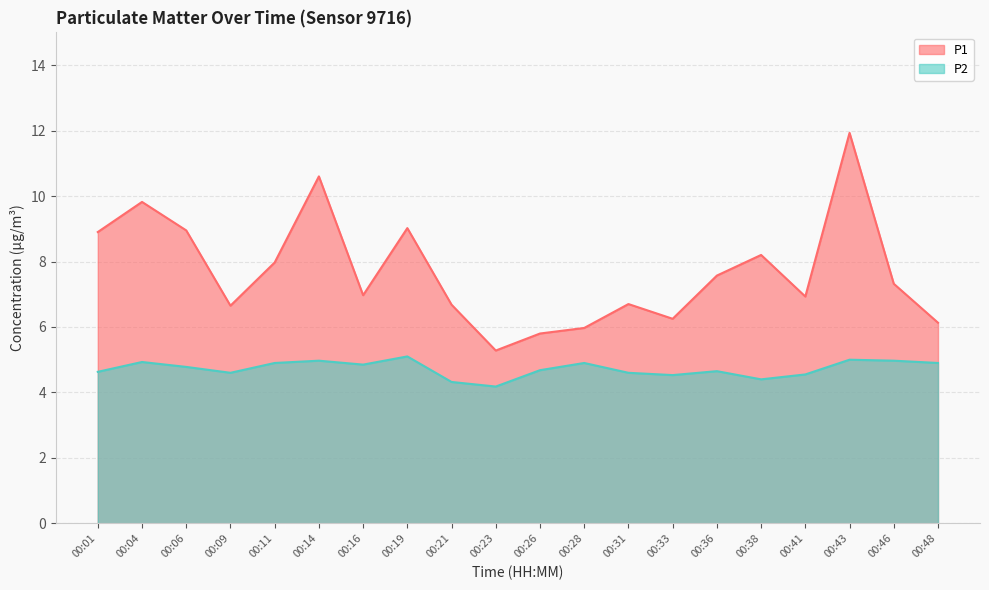

Reading left to right, what are all the values shown in this chart?

P1: 8.9	9.8	8.9	6.7	8.0	10.6	7.0	9.0	6.7	5.3	5.8	6.0	6.7	6.2	7.6	8.2	6.9	11.9	7.3	6.1
P2: 4.6	4.9	4.8	4.6	4.9	5.0	4.8	5.1	4.3	4.2	4.7	4.9	4.6	4.5	4.7	4.4	4.5	5.0	5.0	4.9